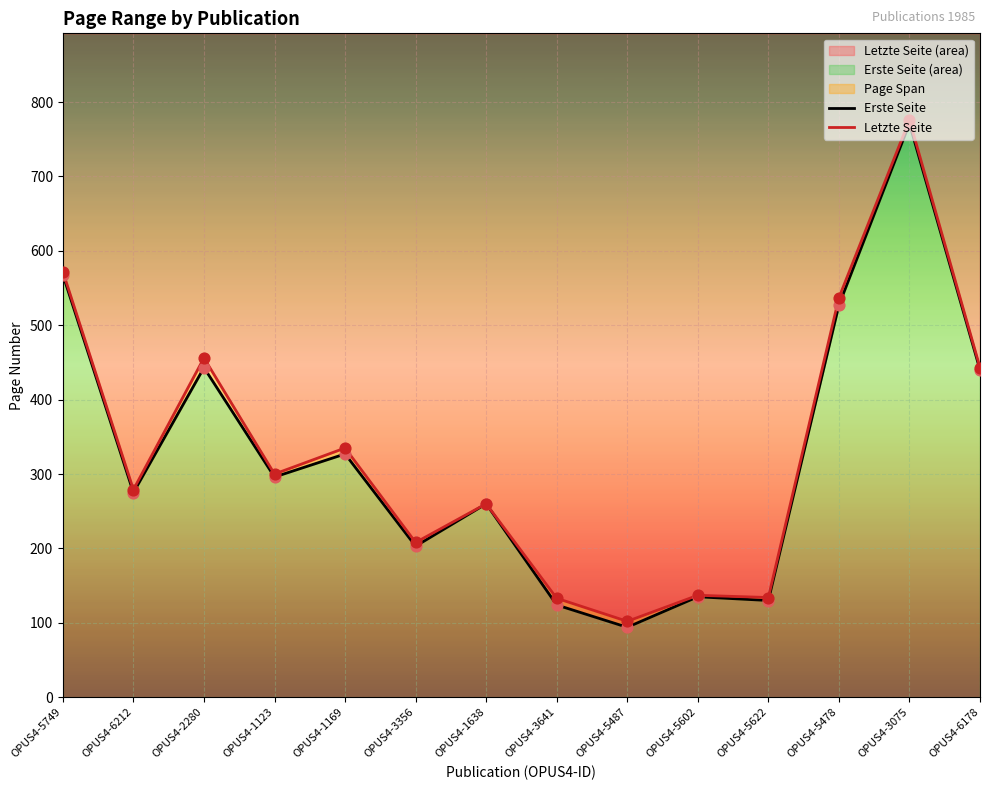

At how many categories does at least one series exceed 146?

10